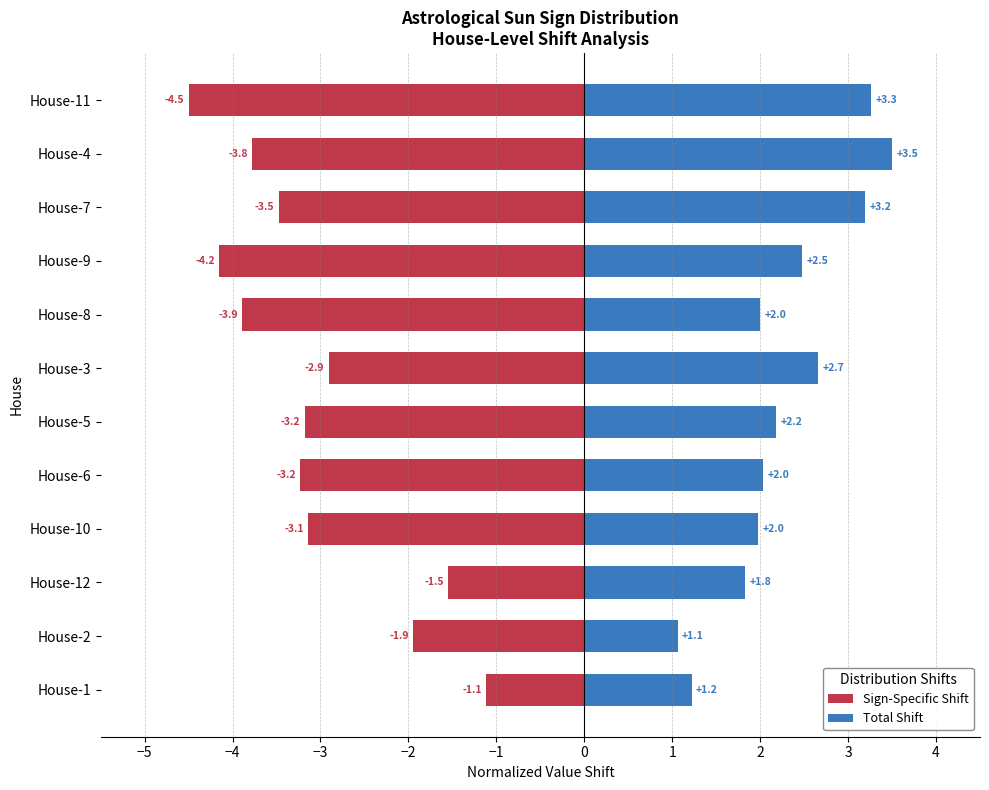

What are all the series names shown in the legend?

Sign-Specific Shift, Total Shift